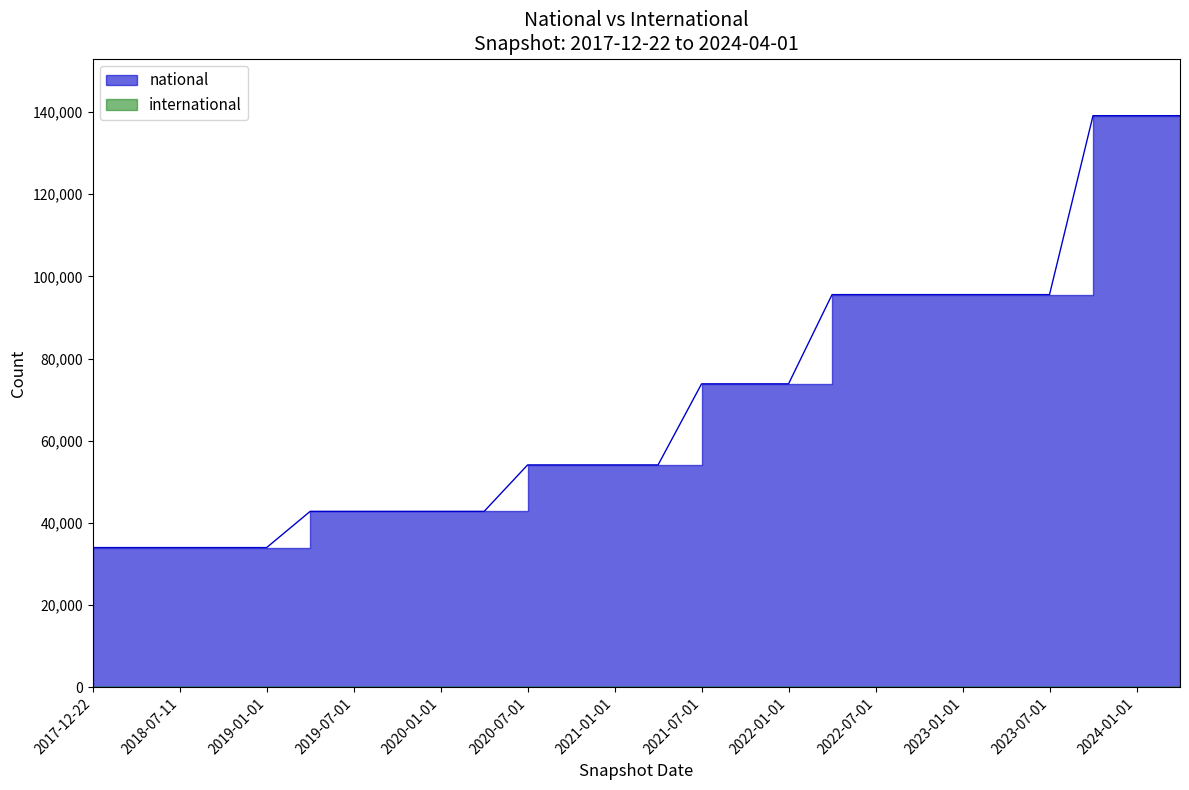

Between 2019-01-01 and 2023-07-01, which is larger?

2023-07-01